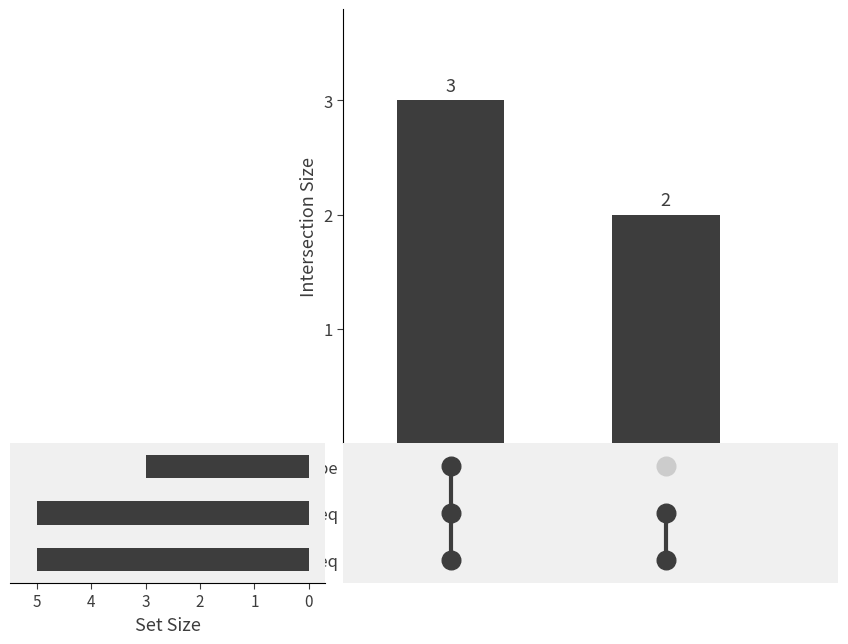

Between 4 and 5, which is larger?

5